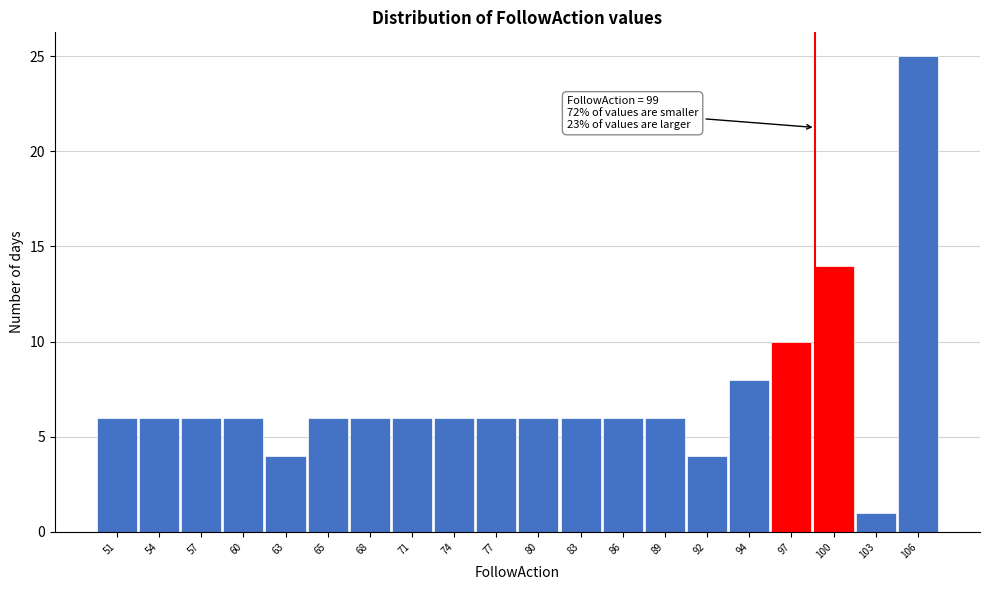

Over which range of the x-axis is the bar tallest?

104.6 to 107.5